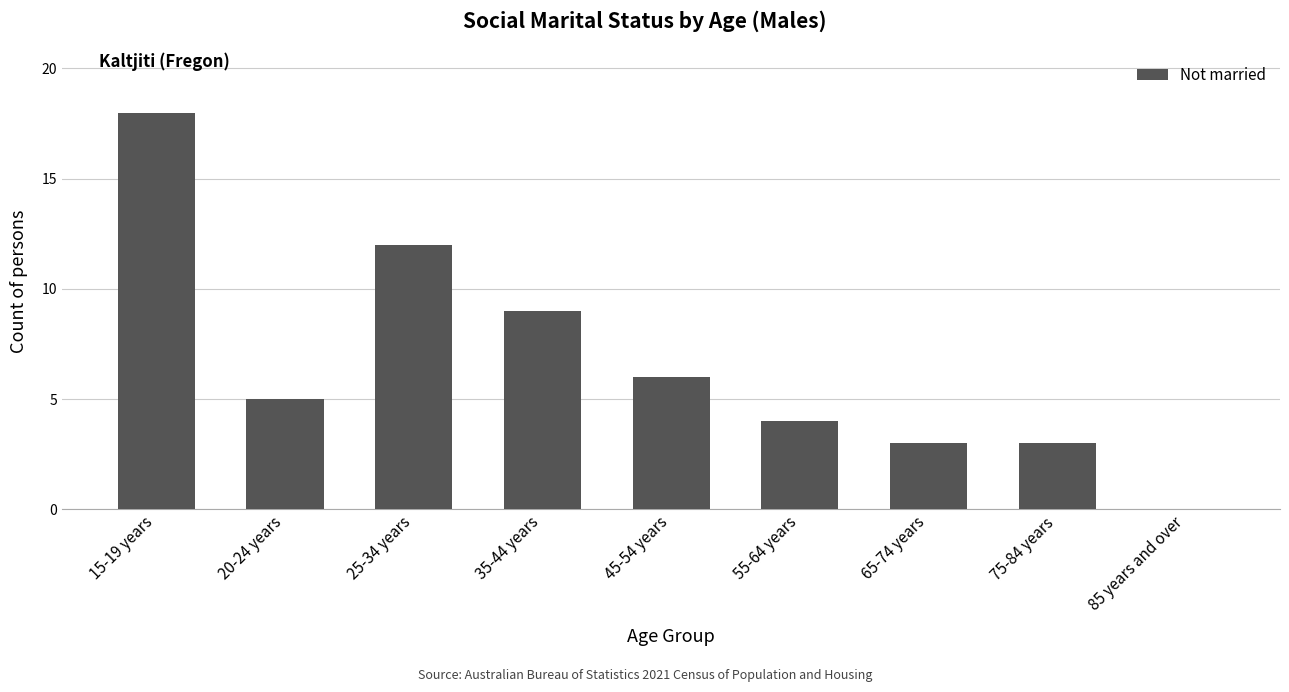

What is the maximum value shown in the chart?

18